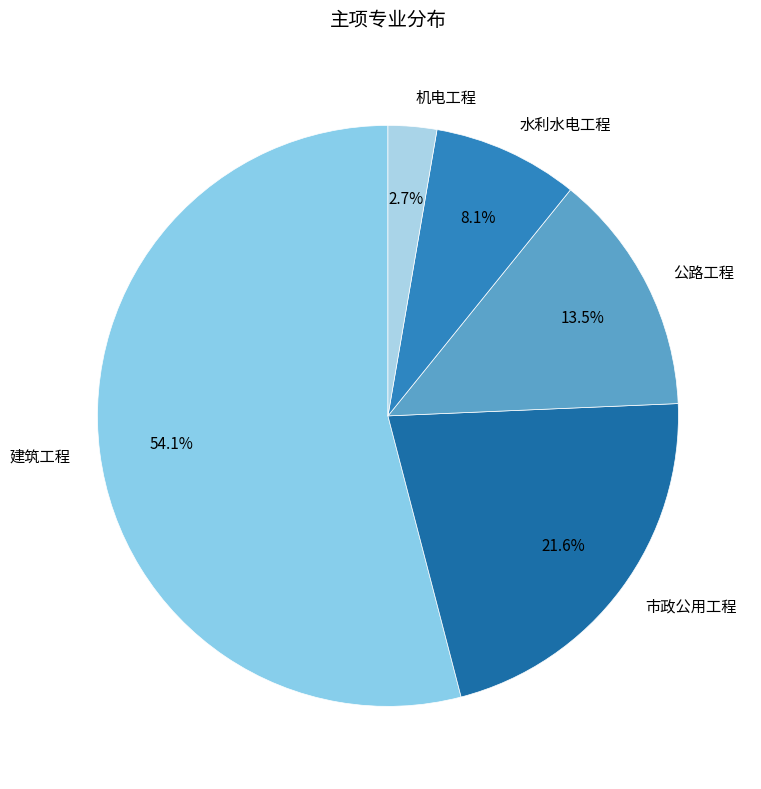

Is the sum of 市政公用工程 and 建筑工程 greater than half?

Yes